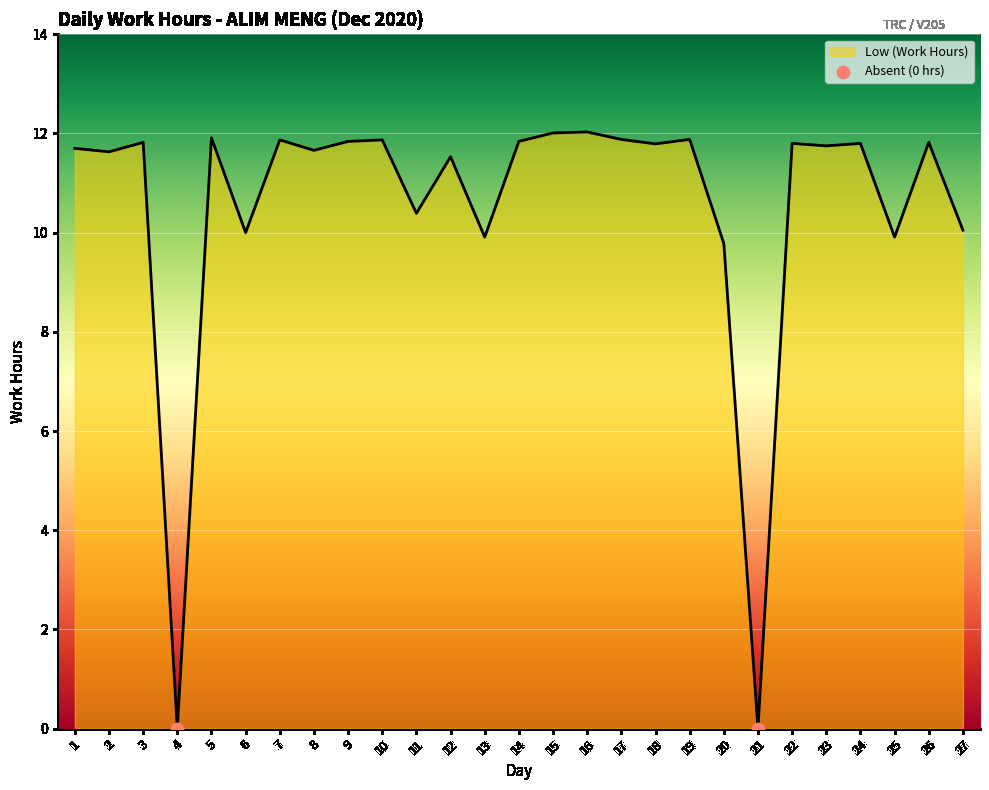

What is the change in value from 7 to 23?

-0.1